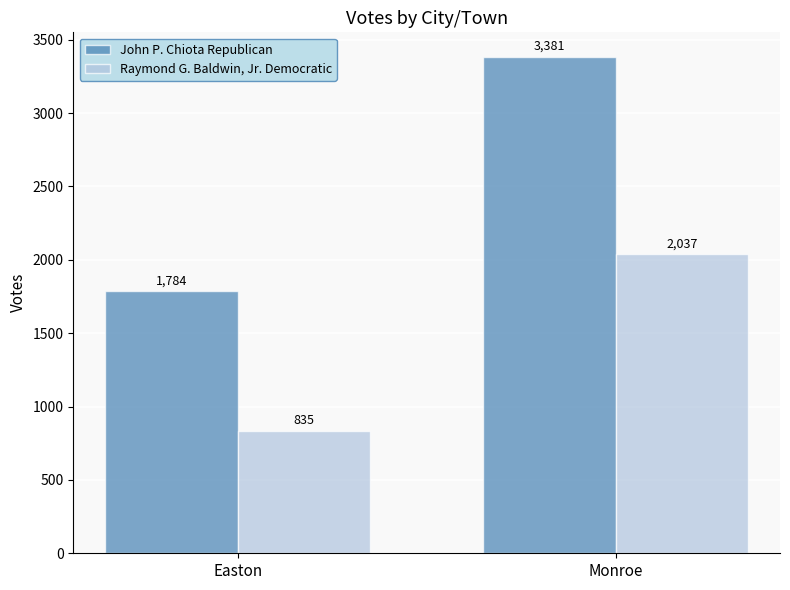

Between Easton and Monroe, which series saw the biggest shift?

John P. Chiota Republican